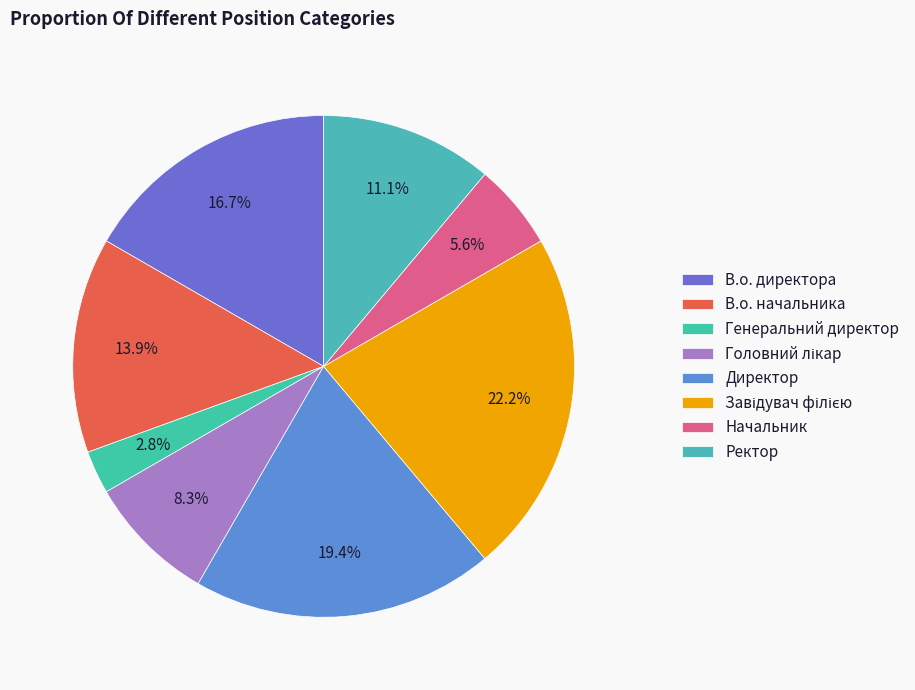

Rank the categories by value from lowest to highest.

Генеральний директор, Начальник, Головний лікар, Ректор, В.о. начальника, В.о. директора, Директор, Завідувач філією